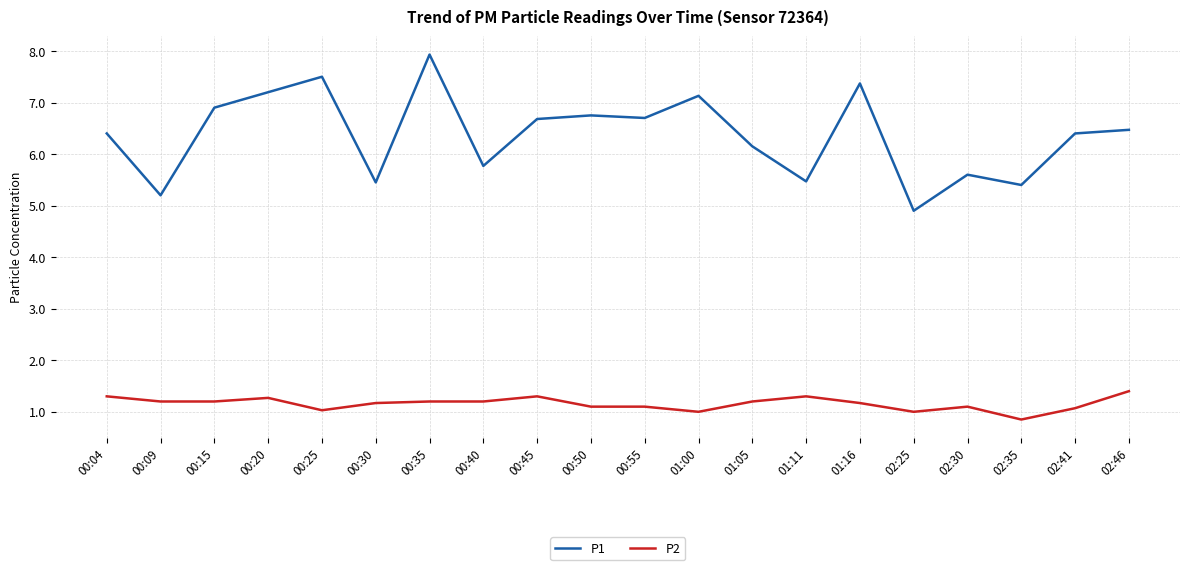

Which category has the highest value across all series?

00:35